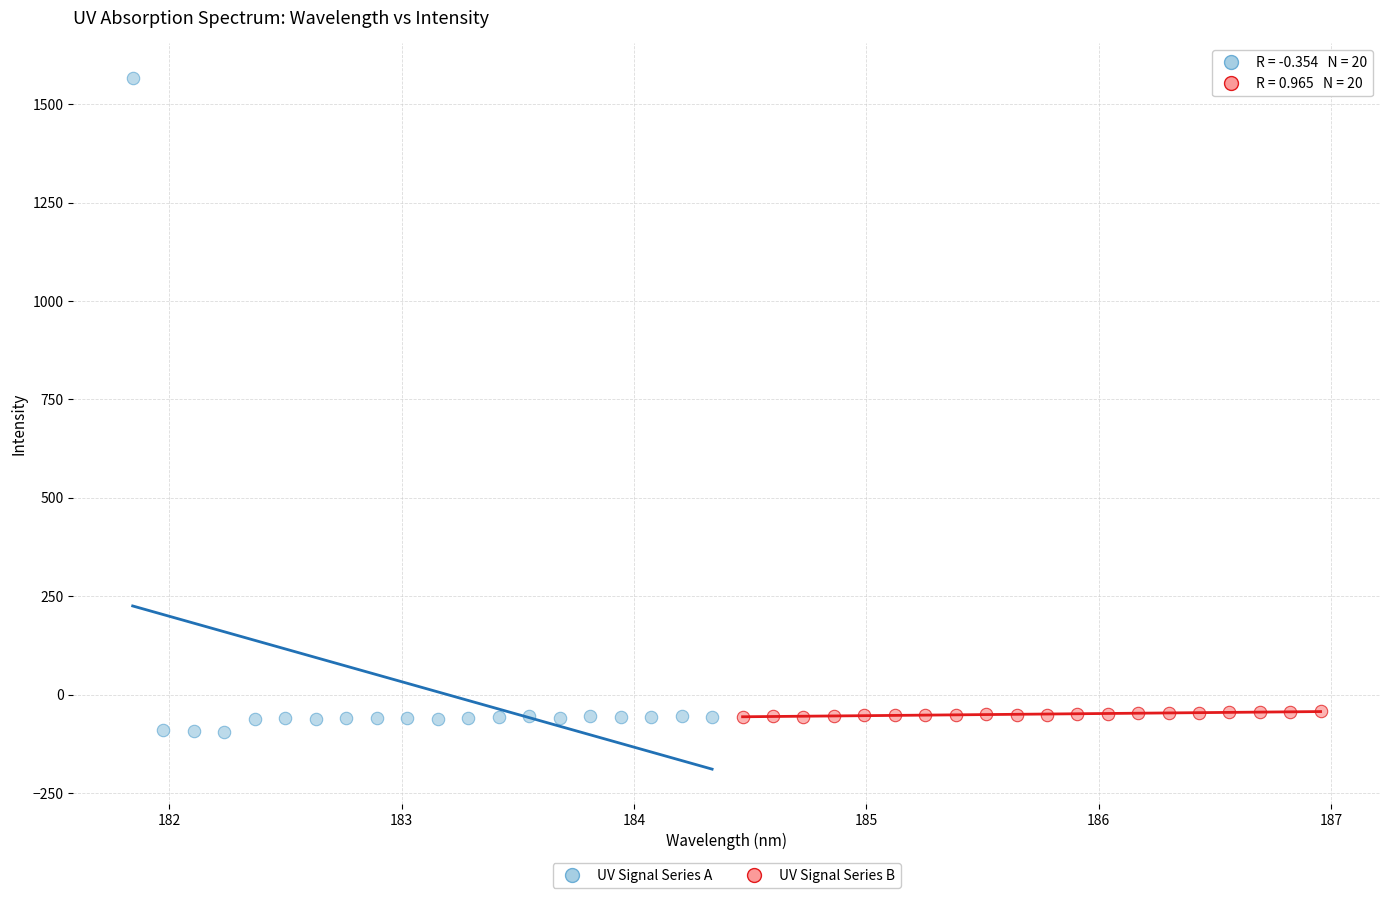

Which series contains the highest Y value?

UV Signal Series A